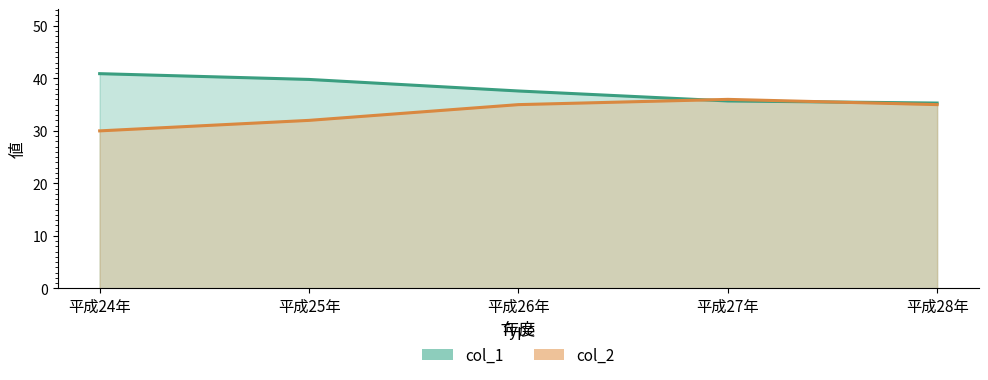

What is the sum of the col_1 values at 平成28年 and 平成25年?

75.1